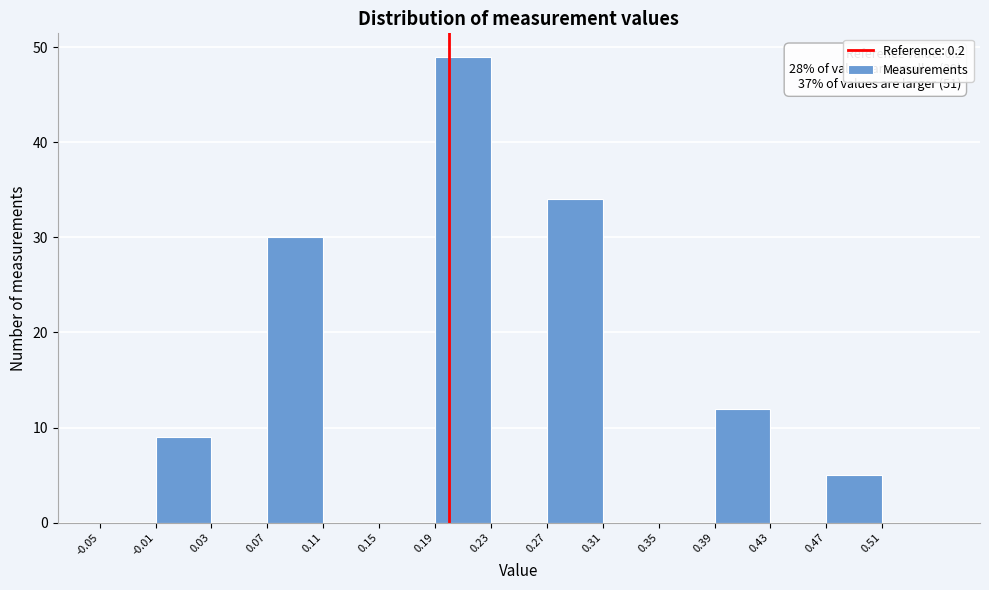

Which range on the x-axis has the tallest bar?

0.19 to 0.23